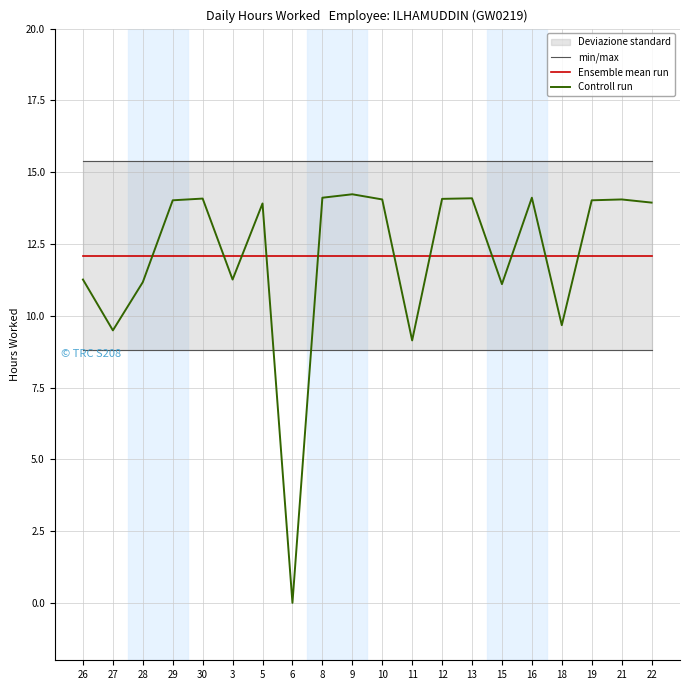

Where is Controll run nearest to the value 7?

11